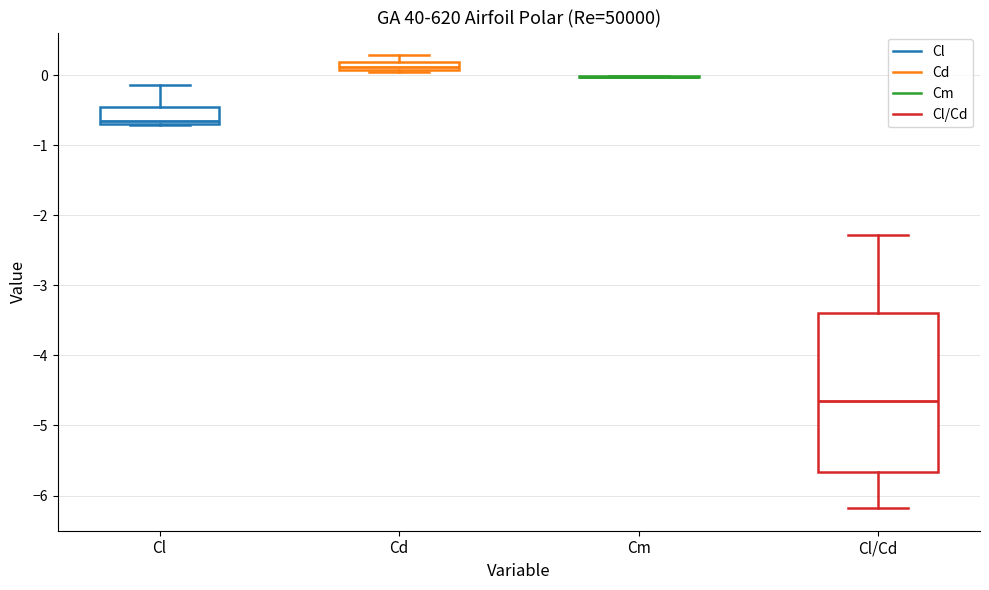

Where is the upper edge of the box for Cl on the y-axis? The values are not printed on the chart, so give them approximately, as read against the axis.

-0.5